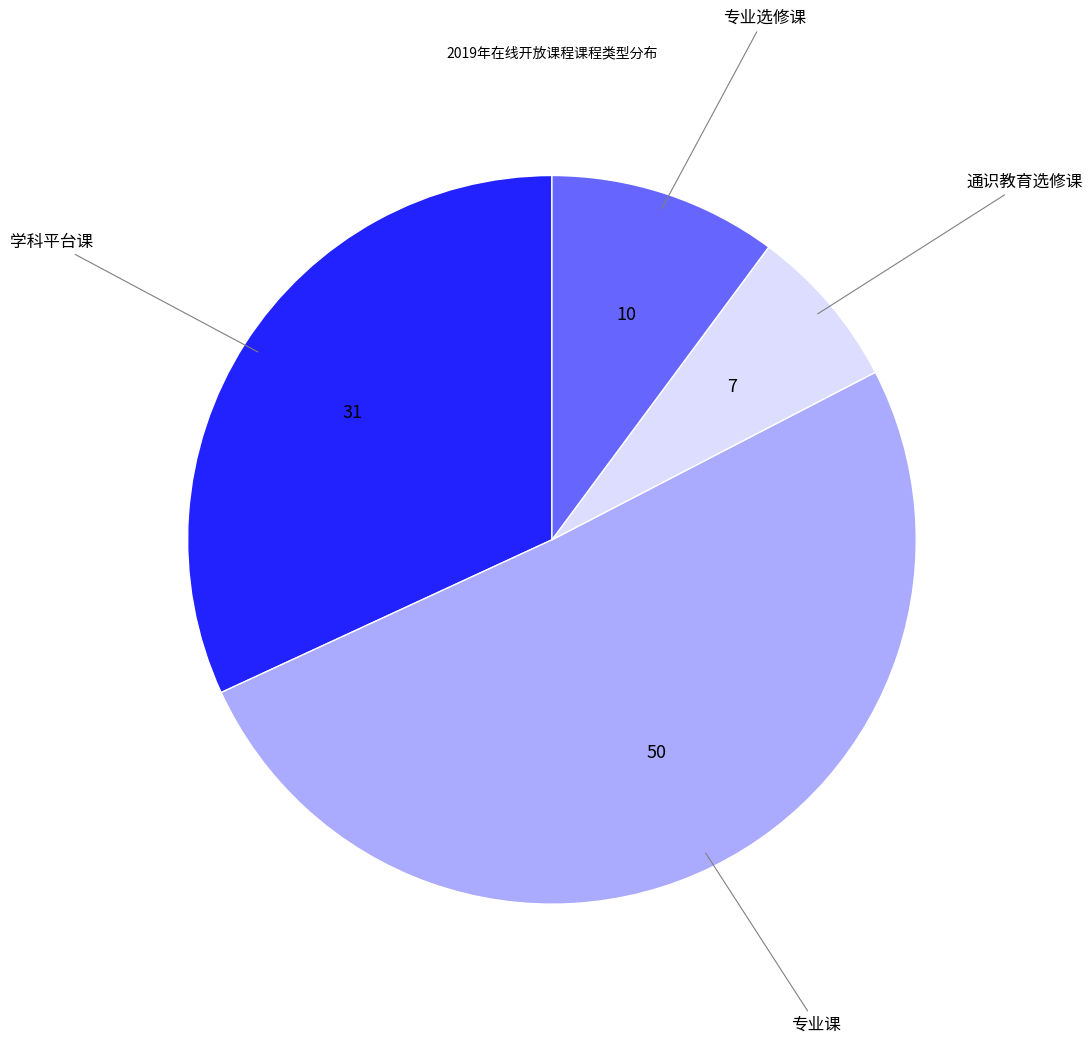

How many slices are in this pie chart?

4